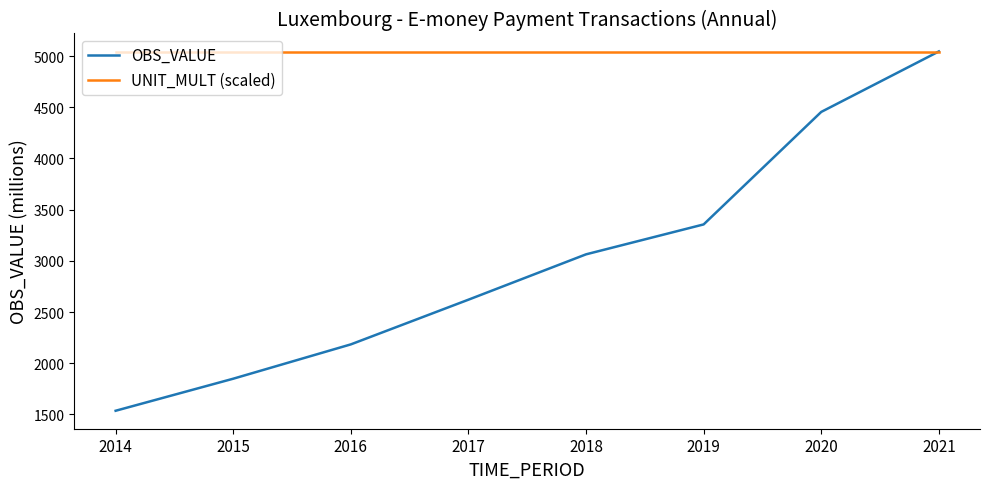

Rank the series at 2014 from lowest to highest value.

OBS_VALUE, UNIT_MULT (scaled)